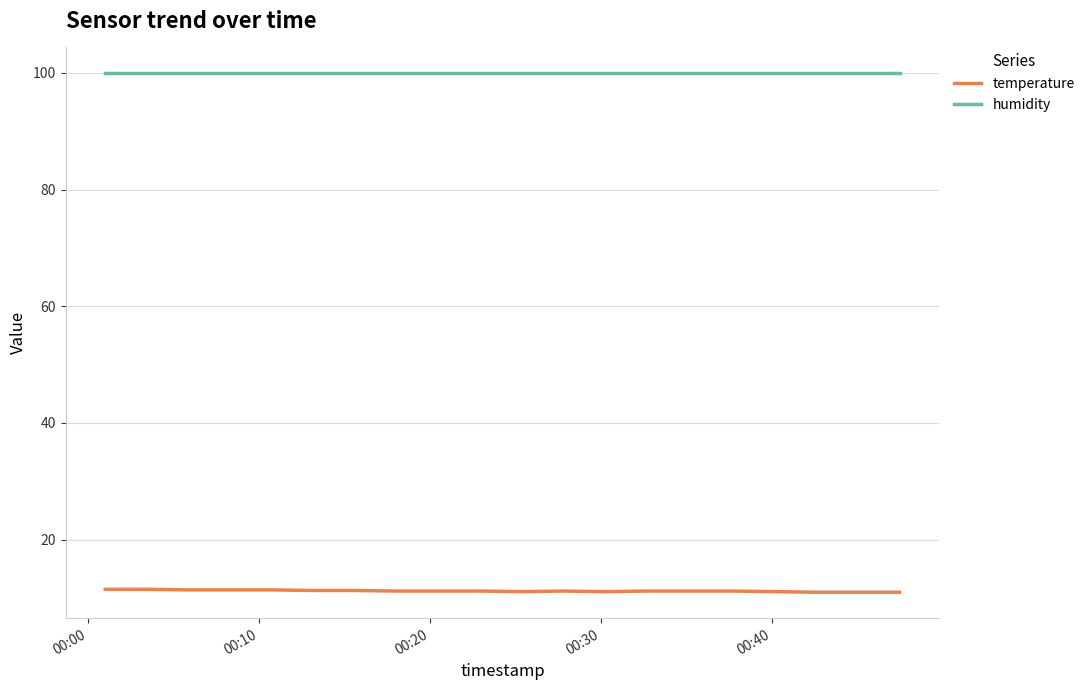

True or false: temperature has more than 0 interior local peaks.

True